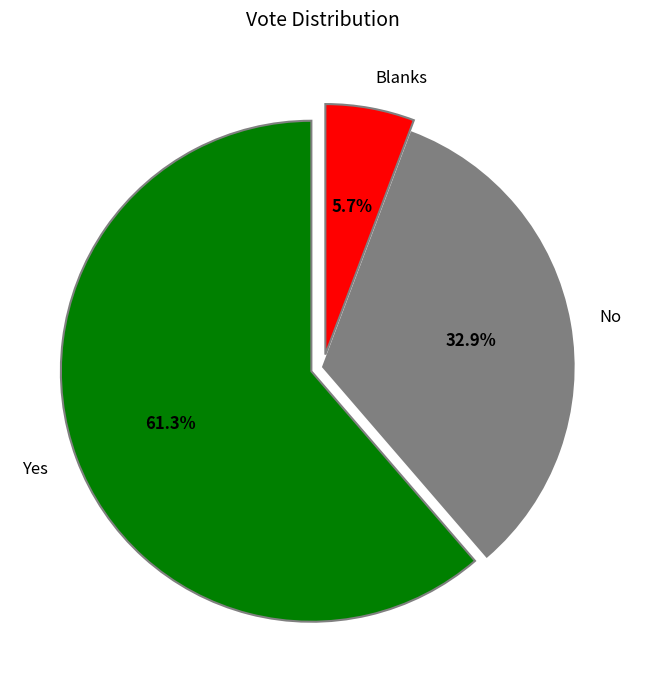

To the nearest percent, what percentage of the pie is Yes?

61%